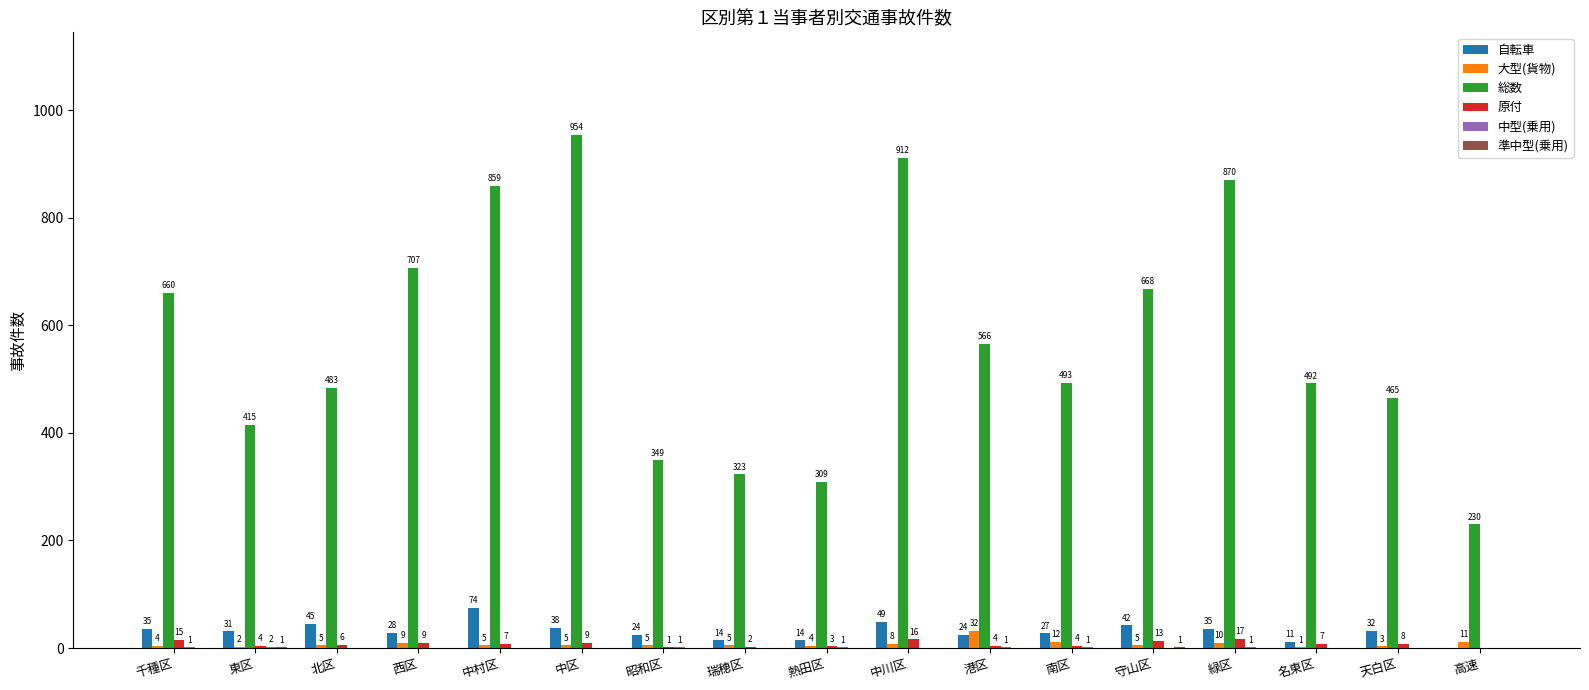

The 総数 series shows 309 at 熱田区. True or false?

True